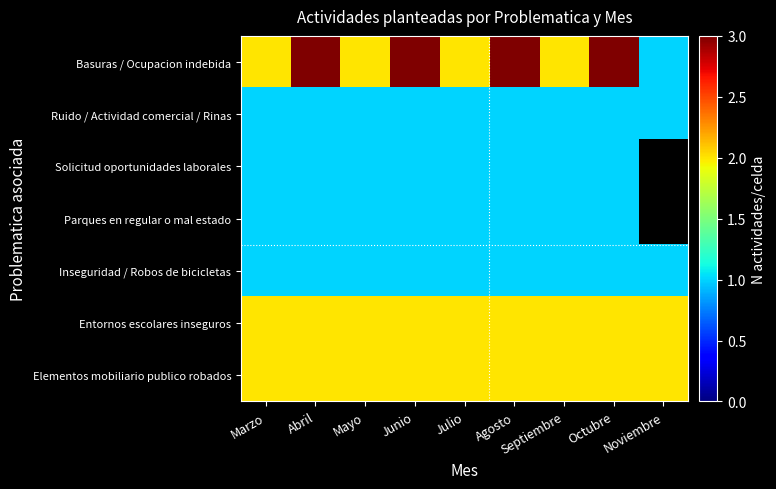

List the series in order of their peak value, highest first.

Basuras / Ocupacion indebida, Entornos escolares inseguros, Elementos mobiliario publico robados, Ruido / Actividad comercial / Rinas, Solicitud oportunidades laborales, Parques en regular o mal estado, Inseguridad / Robos de bicicletas